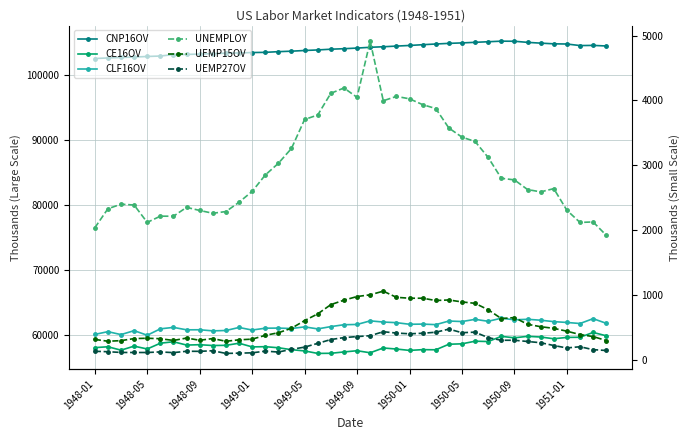

True or false: CE16OV and CNP16OV intersect in this chart.

False